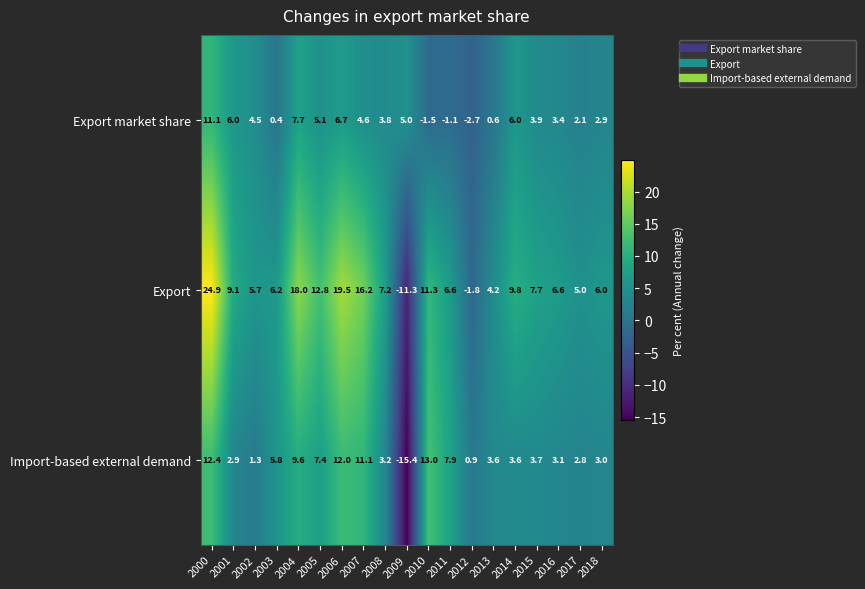

Rank the series by their maximum value, from lowest to highest.

Export market share, Import-based external demand, Export